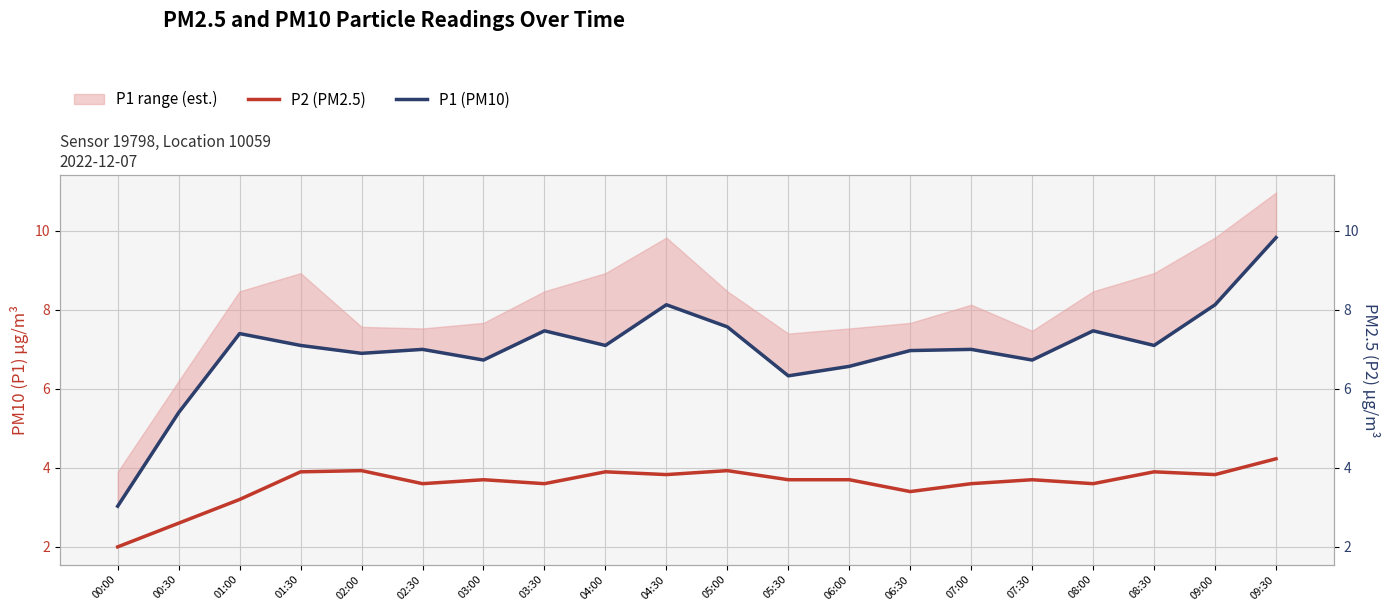

How many interior local peaks does the P1 (PM10) series have?

6